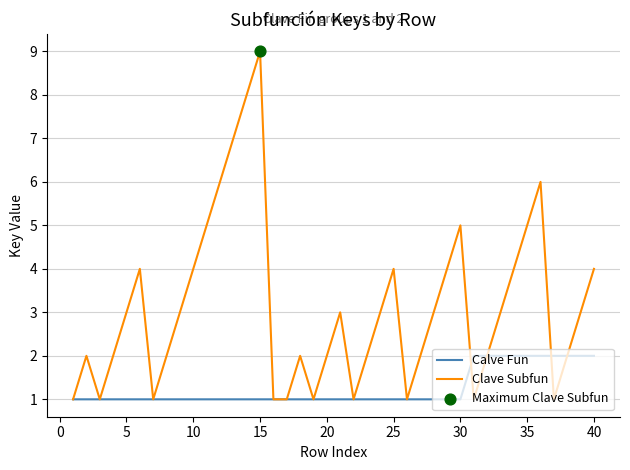

Which series has the largest total across all categories?

Clave Subfun